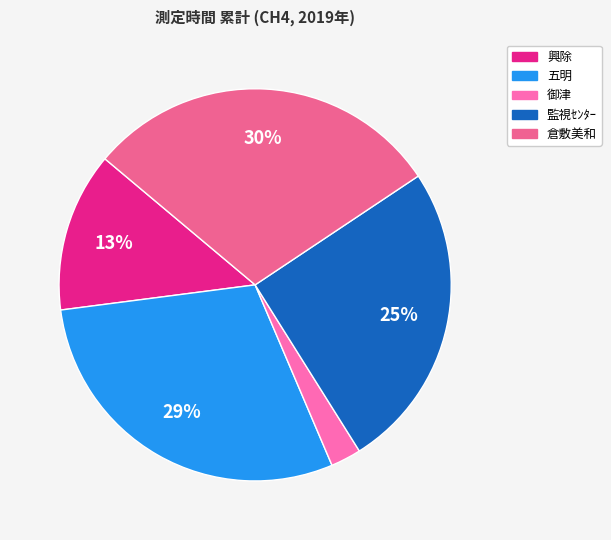

Which category has the smallest portion of the pie?

御津